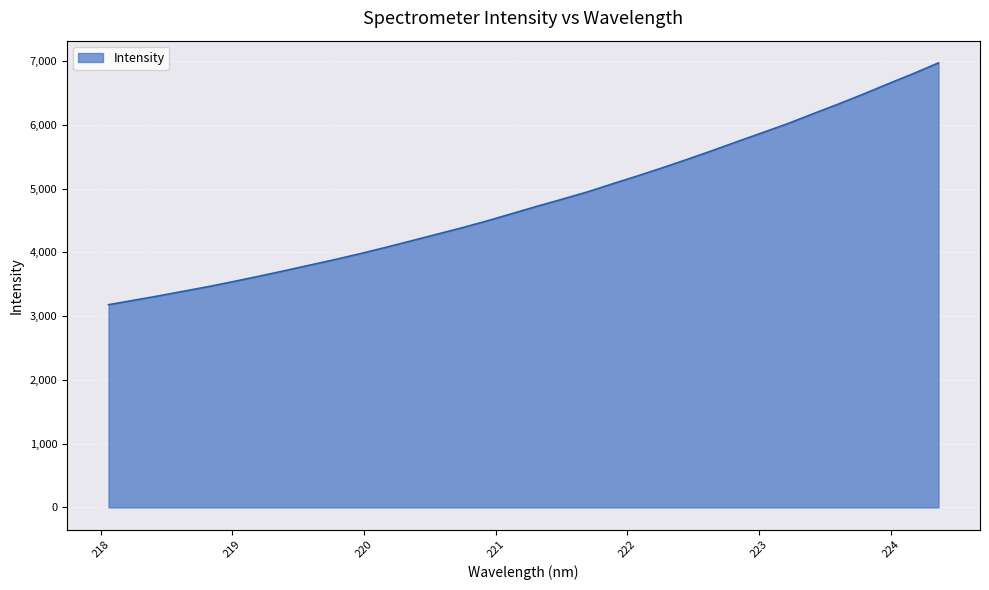

What is the difference between the maximum and second lowest values?

3722.3